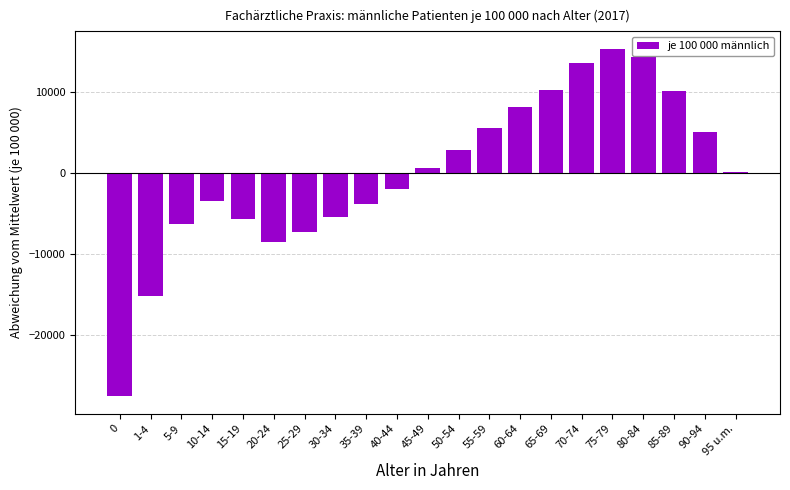

Which label corresponds to the largest value in the chart?

75-79